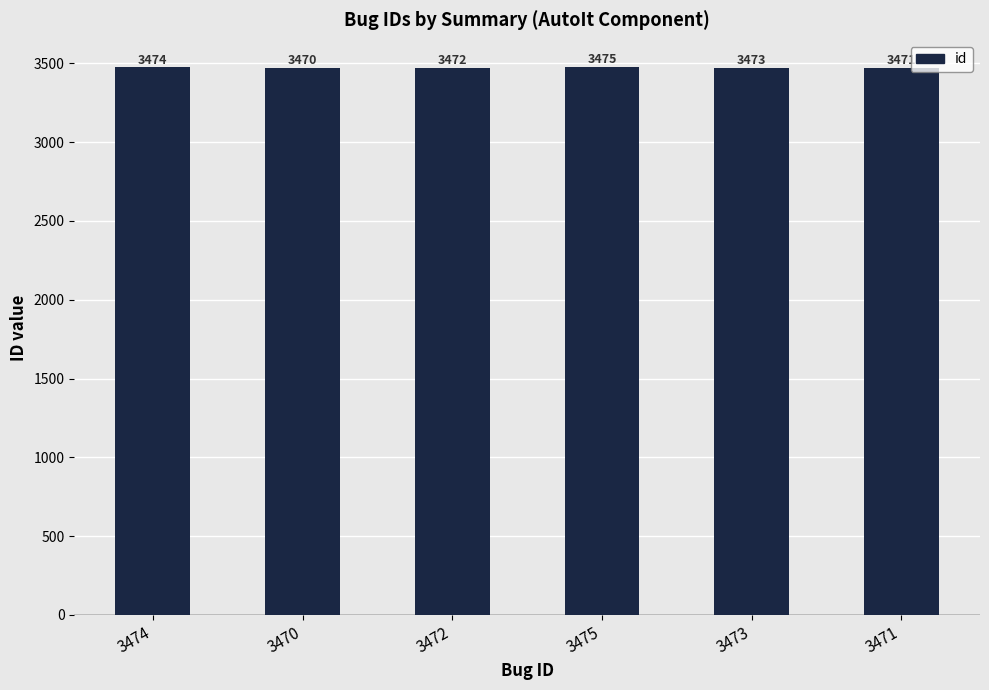

Reading left to right, extract all data points from this chart.

3474=3474	3470=3470	3472=3472	3475=3475	3473=3473	3471=3471